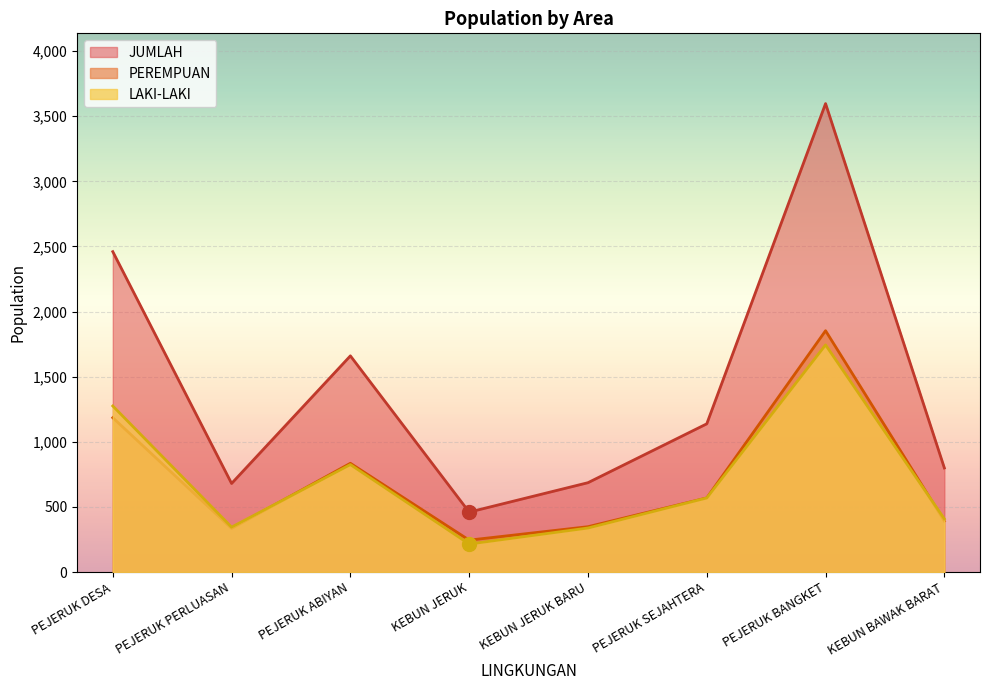

What position from the left is KEBUN JERUK BARU?

5